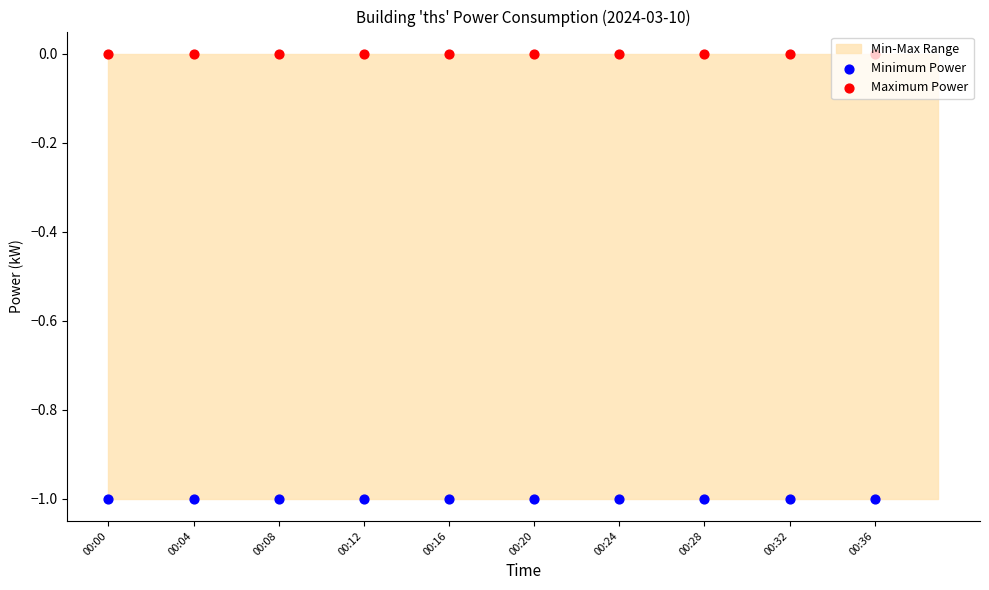

Which series has the largest total across all categories?

Maximum Power